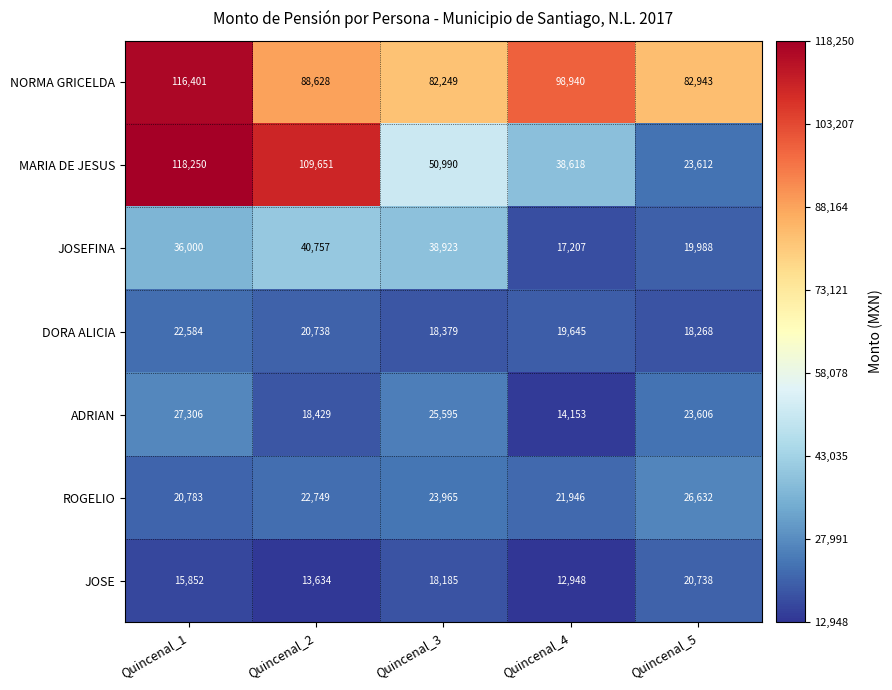

What is the difference between the ADRIAN values at Quincenal_3 and Quincenal_1?

1711